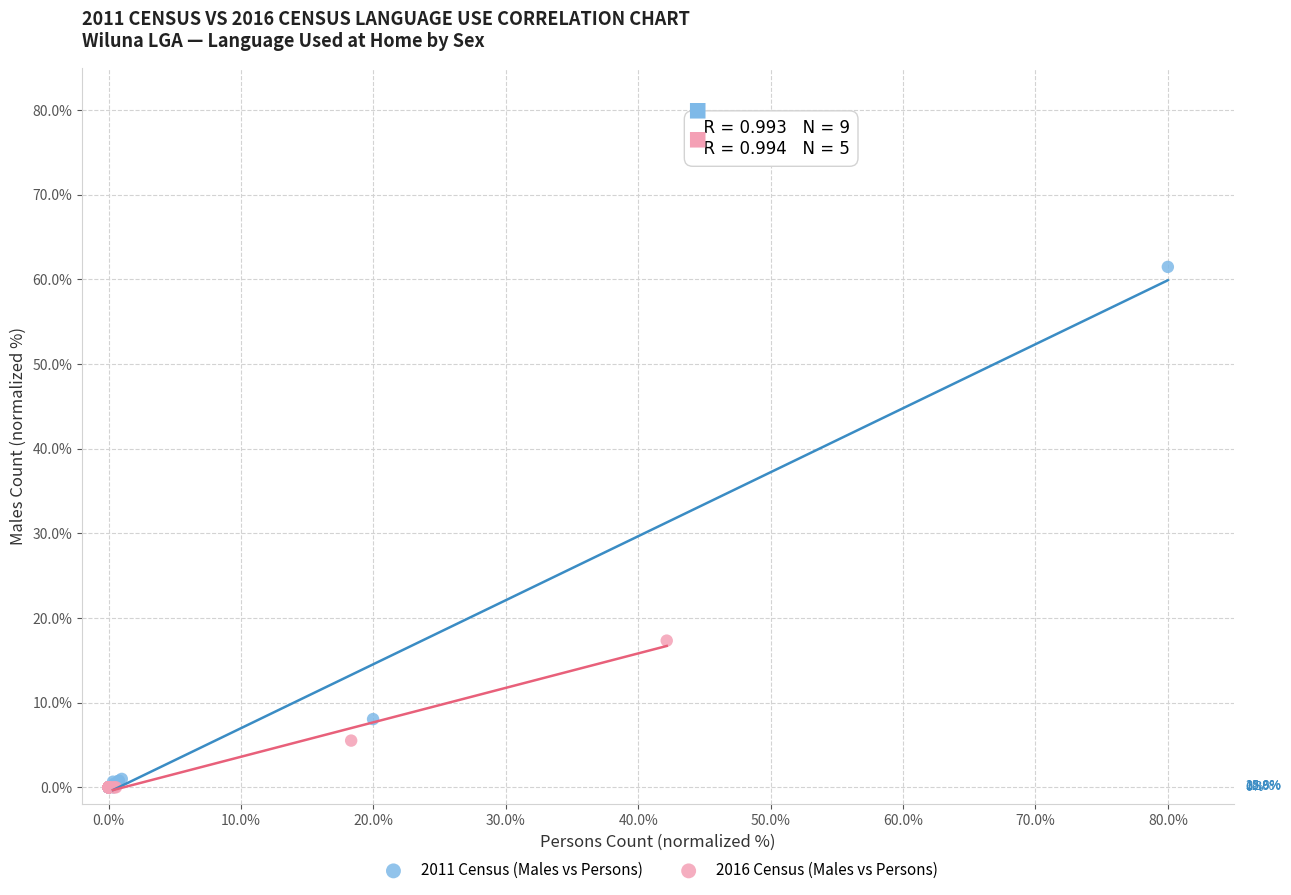

Which series has the widest spread of Y values?

2011 Census (Males vs Persons)